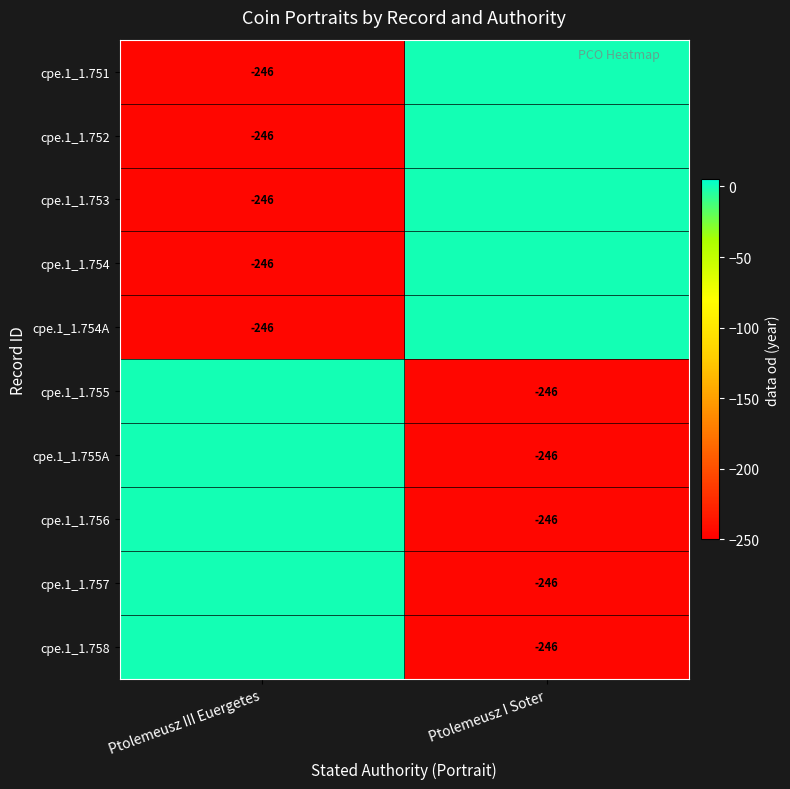

True or false: cpe.1_1.753 has a value of -425 at Ptolemeusz III Euergetes.

False